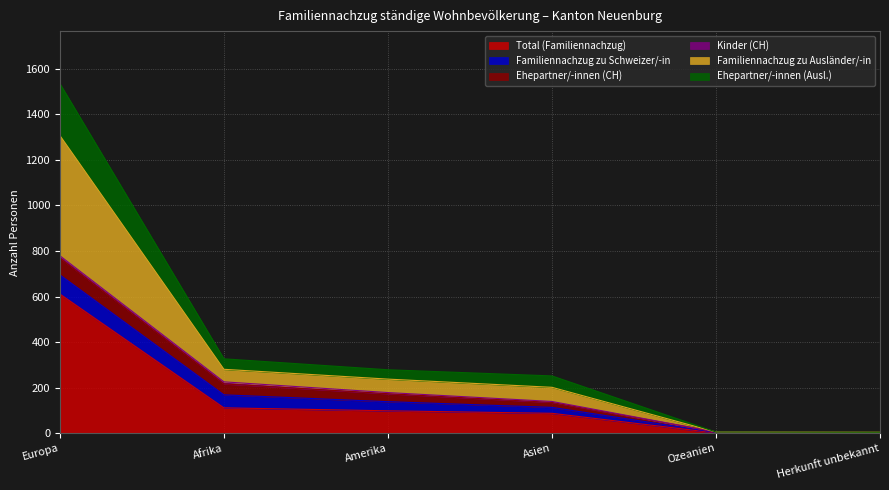

How many data points does each series have?

6